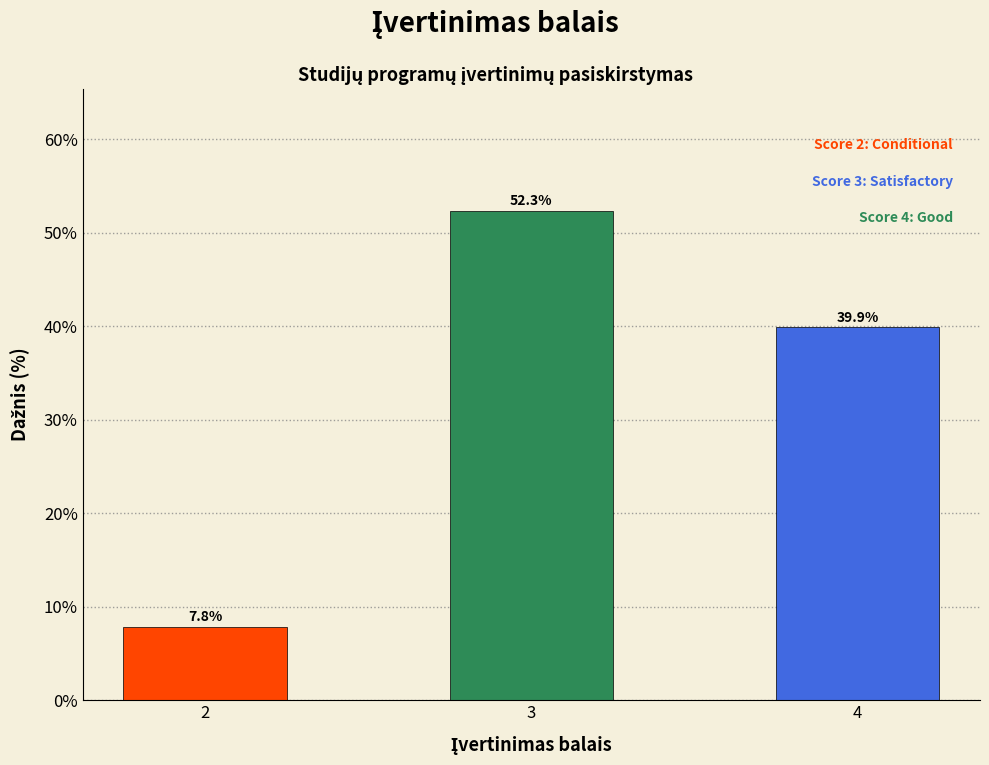

Reading left to right, transcribe all the data shown in this chart.

7.8	52.3	39.9